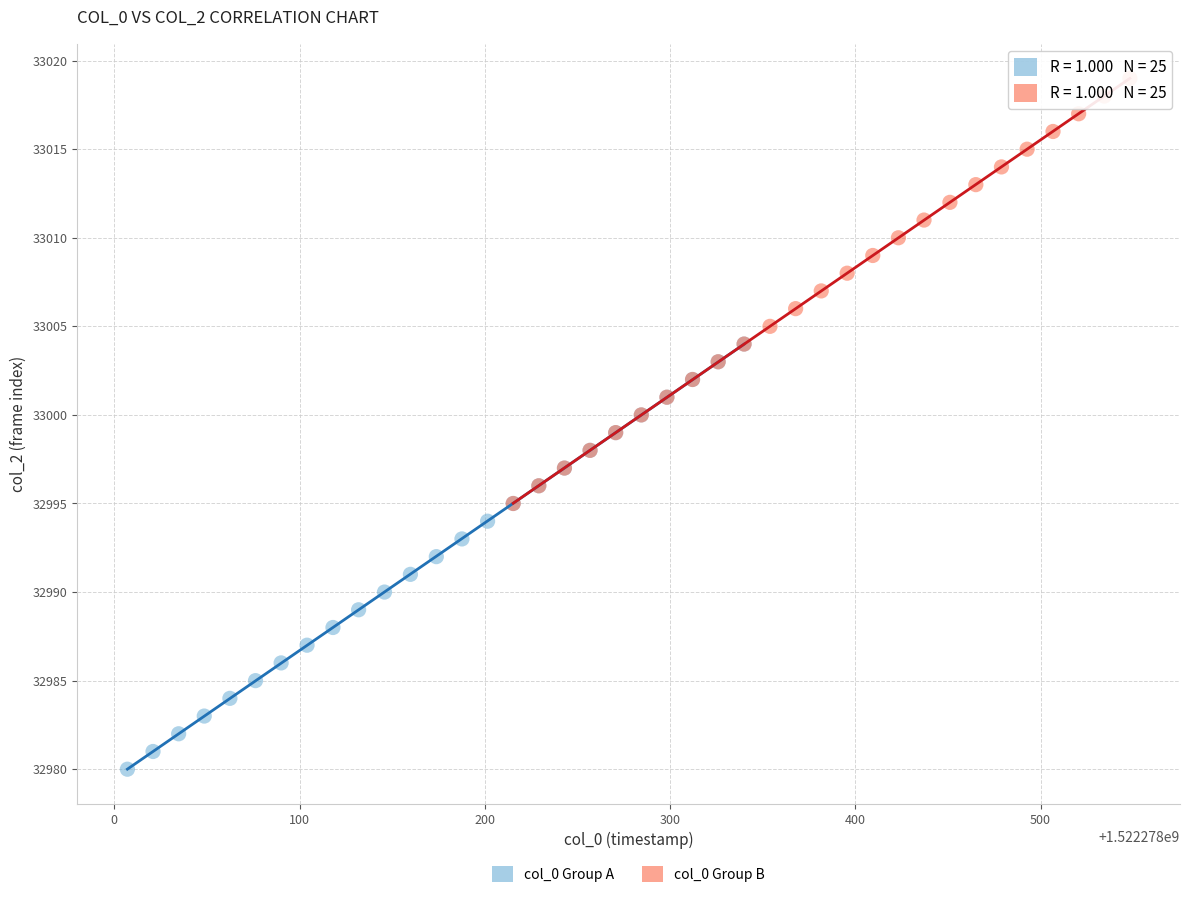

Which series reaches the maximum Y coordinate?

col_0 Group B